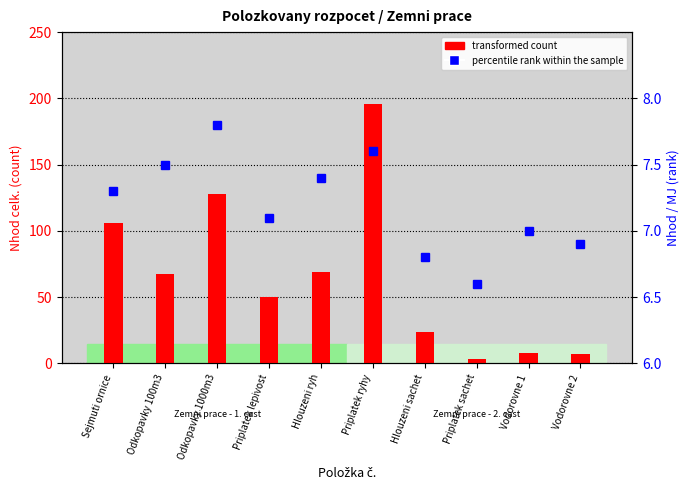

What is the label of the 10th bar from the left?

Vodorovne 2